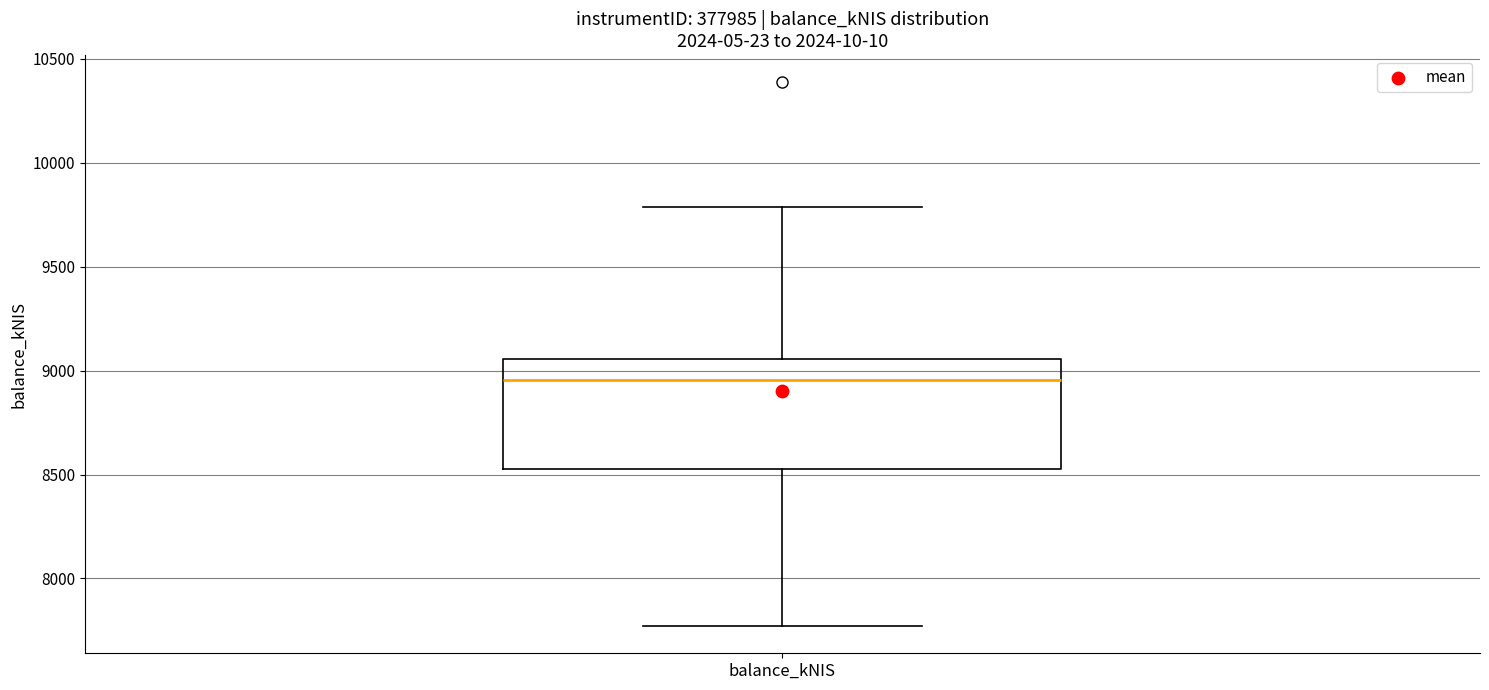

Read this box plot against the y-axis: the position of the median line, the range covered by the box, and the ends of both whiskers. The values are not printed on the chart, so give them approximately, as read against the axis.

median 8950, box 8550 to 9050, whiskers 7750 to 9800